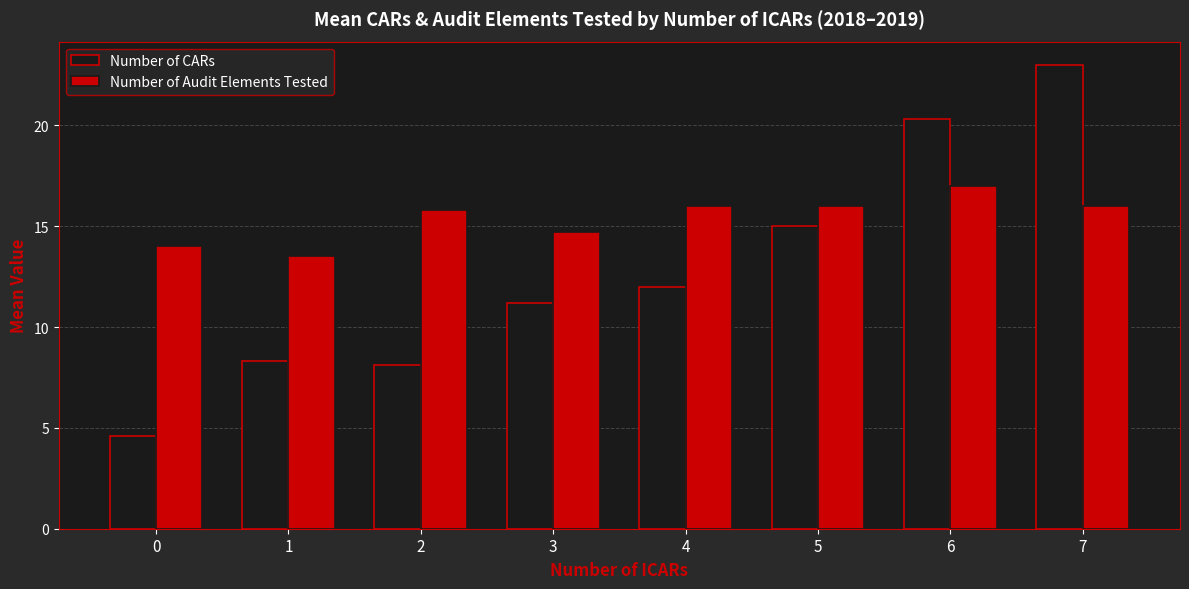

List the series in order of their peak value, lowest first.

Number of Audit Elements Tested, Number of CARs